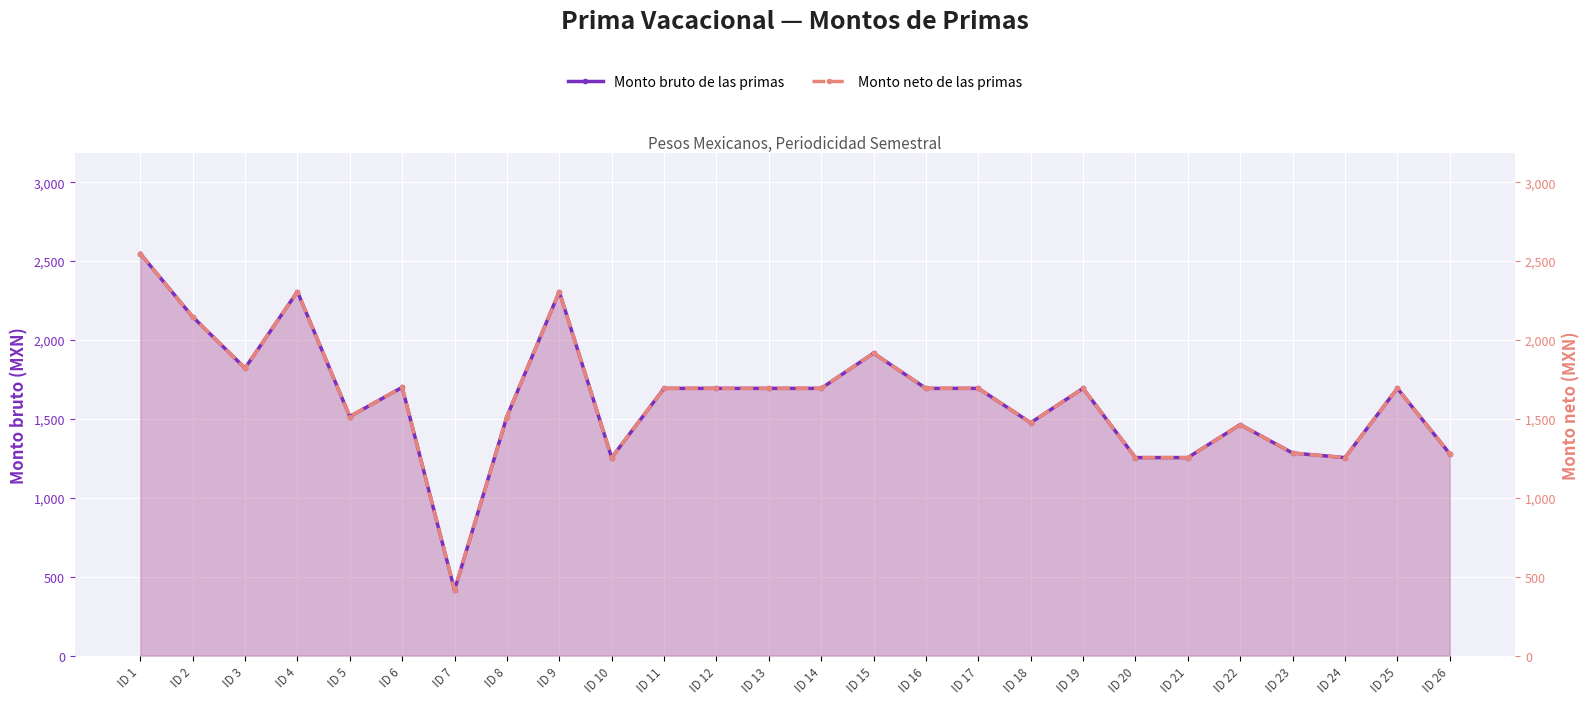

True or false: Monto neto de las primas has a value of 2925.5 at ID 16.

False